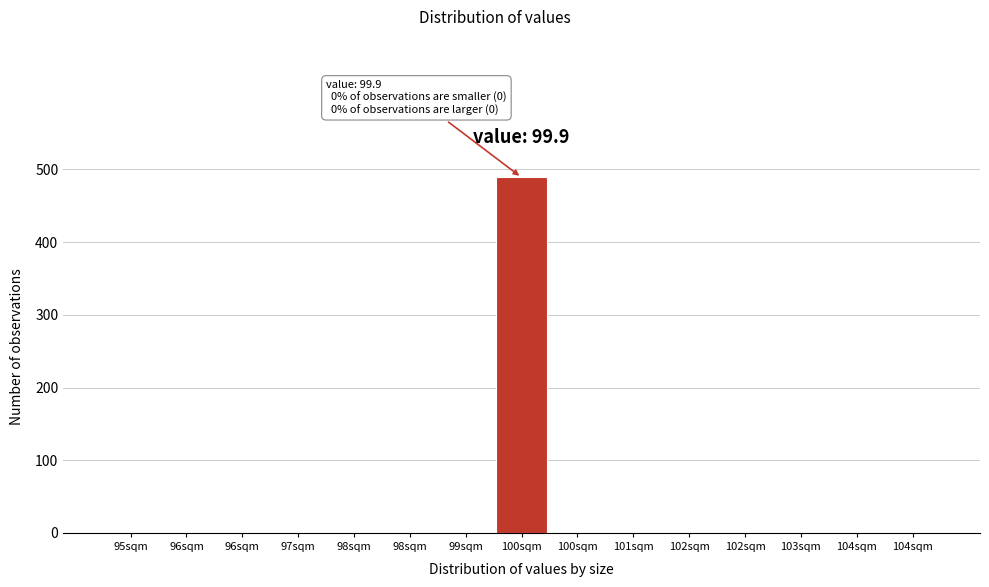

How many data points are above 0?

1